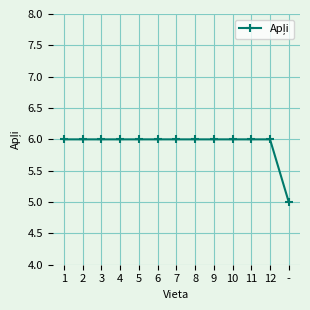

What is the maximum value shown in the chart?

6